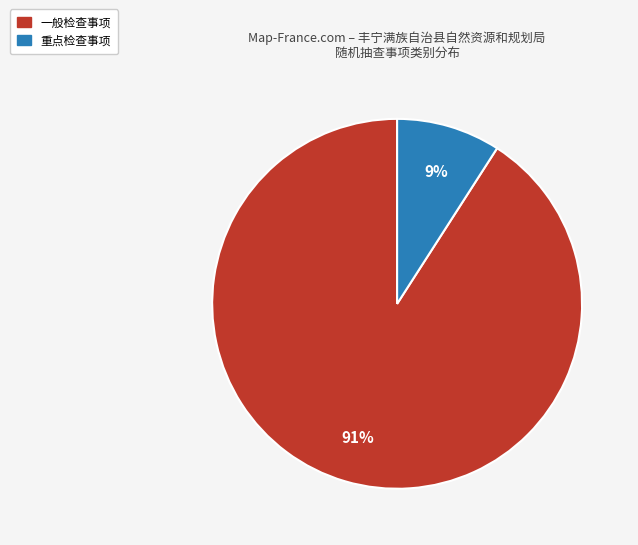

Between 一般检查事项 and 重点检查事项, which is larger?

一般检查事项